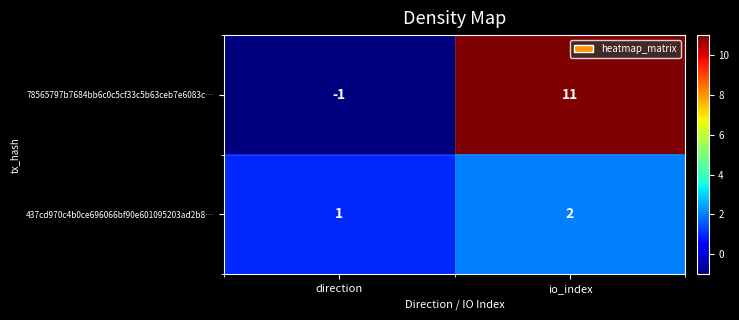

What is the greatest value displayed?

11